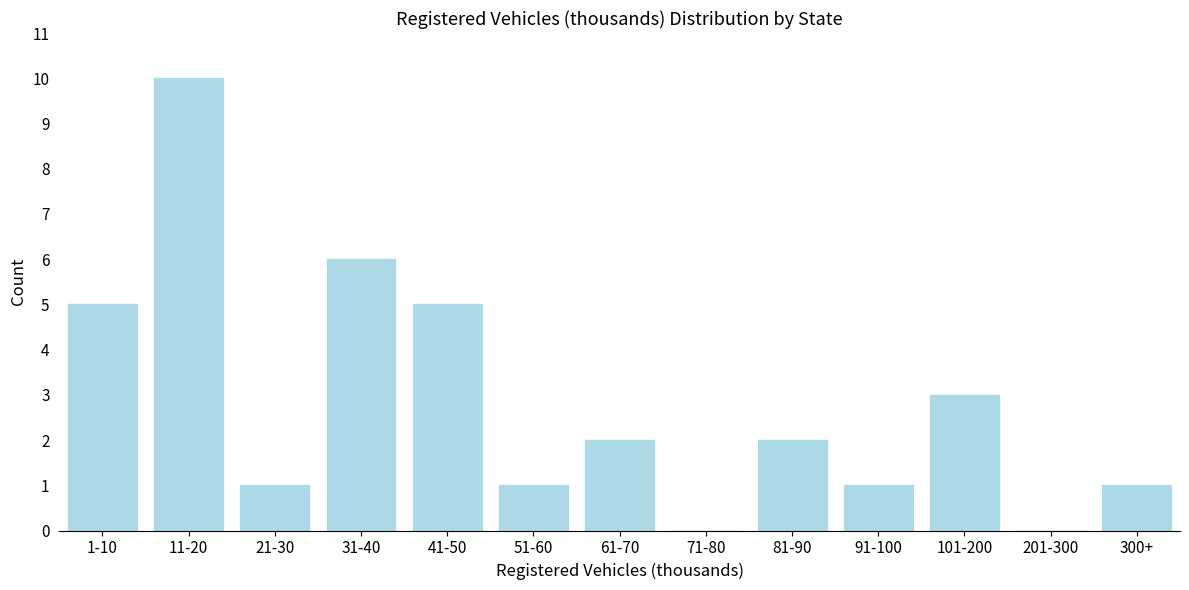

Reading right to left, what are all the values shown in this chart?

300+=1	201-300=0	101-200=3	91-100=1	81-90=2	71-80=0	61-70=2	51-60=1	41-50=5	31-40=6	21-30=1	11-20=10	1-10=5